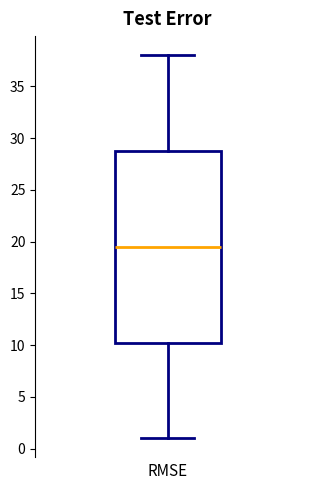

Where does the lower whisker of the box end on the y-axis? The values are not printed on the chart, so give them approximately, as read against the axis.

1.0